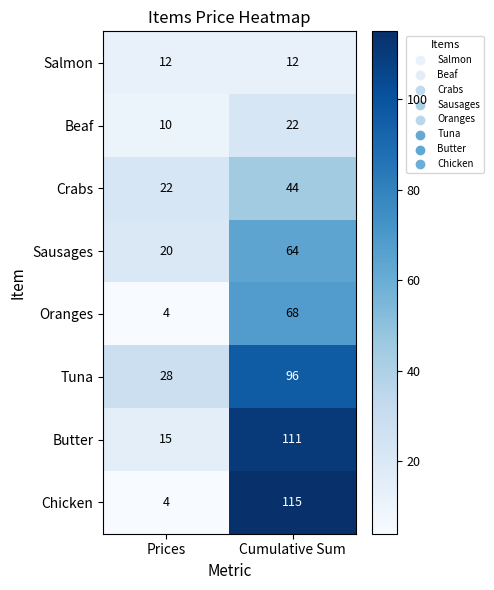

What is the greatest value displayed?

115